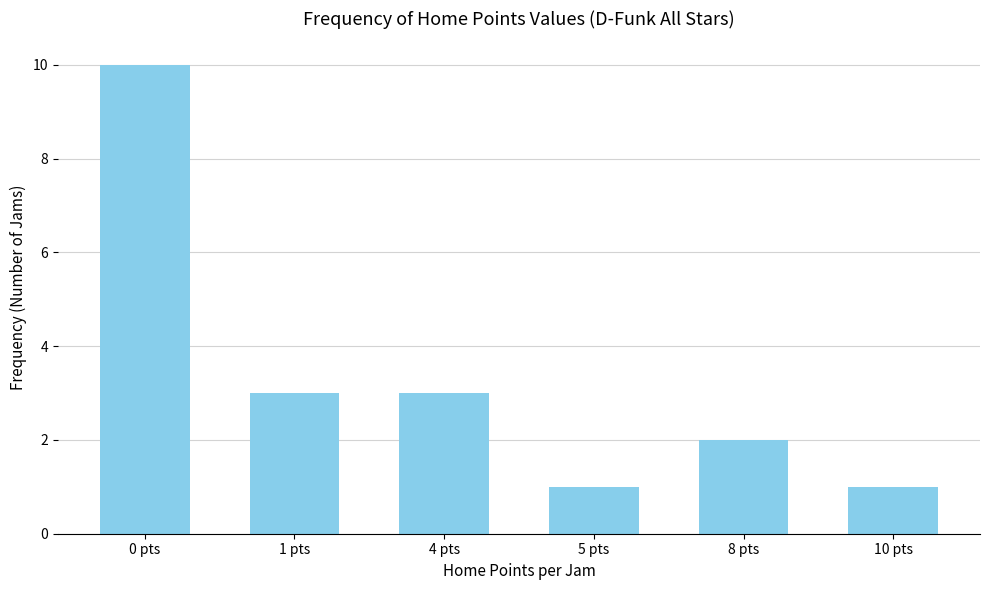

Reading left to right, extract all data points from this chart.

10	3	3	1	2	1